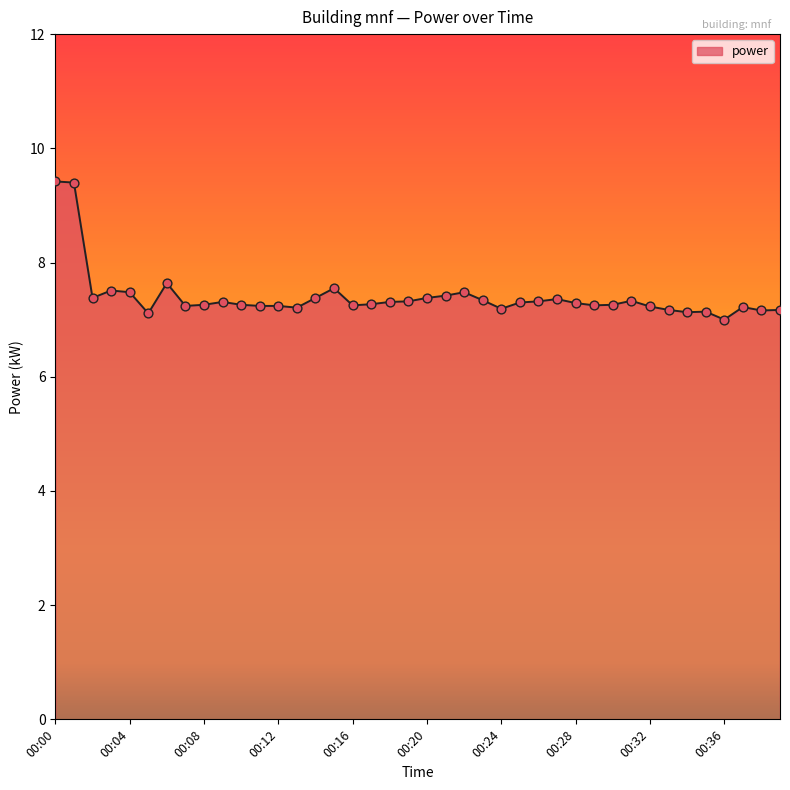

What is the smallest value displayed?

7.0